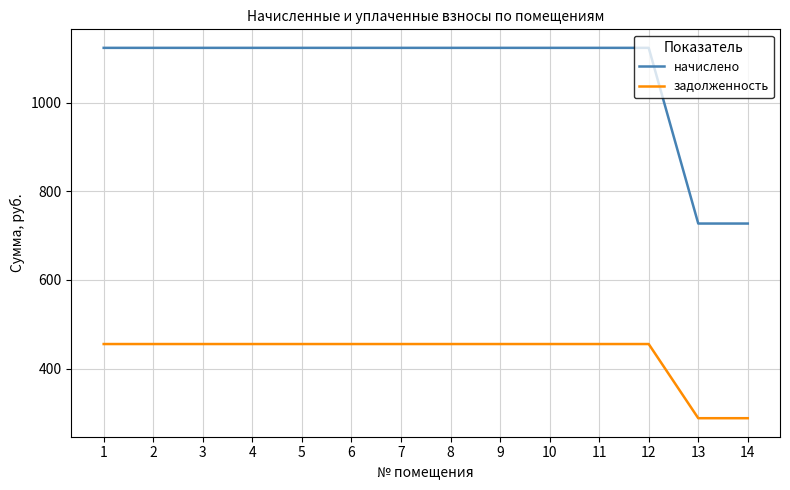

True or false: задолженность and начислено cross at least once.

False